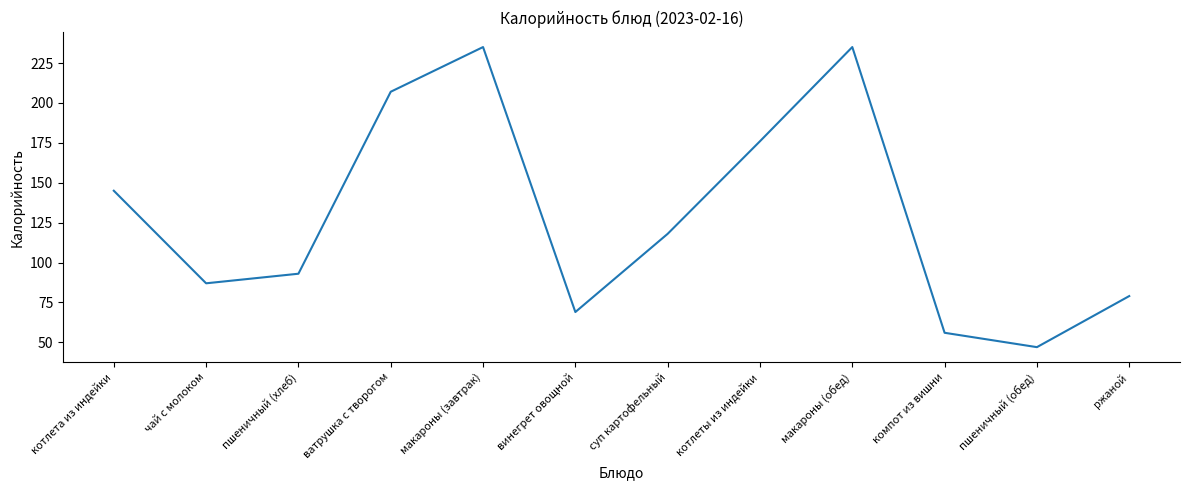

The chart shows a value of 79 at ржаной. True or false?

True